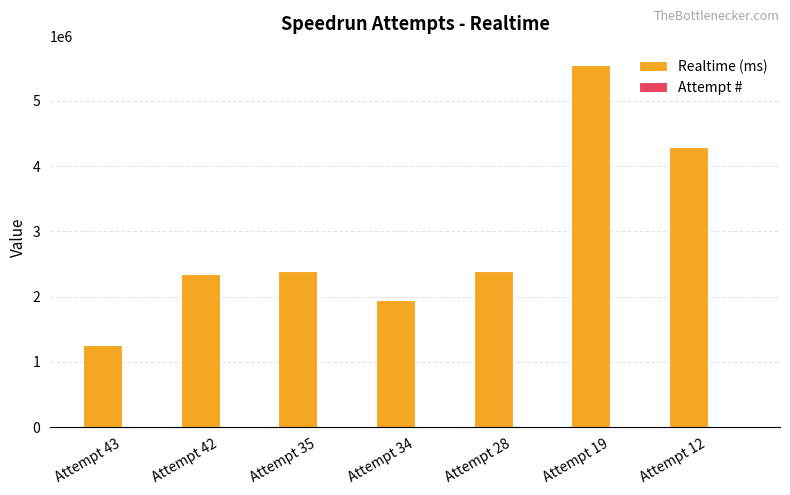

The value of Realtime (ms) at Attempt 42 is 928157. True or false?

False